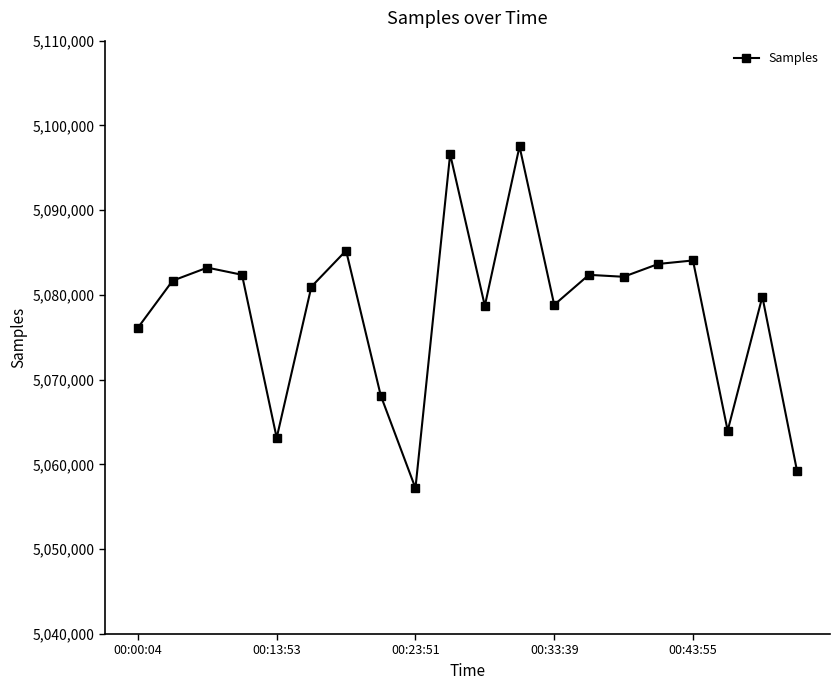

What is the difference between the maximum and minimum values?

40320